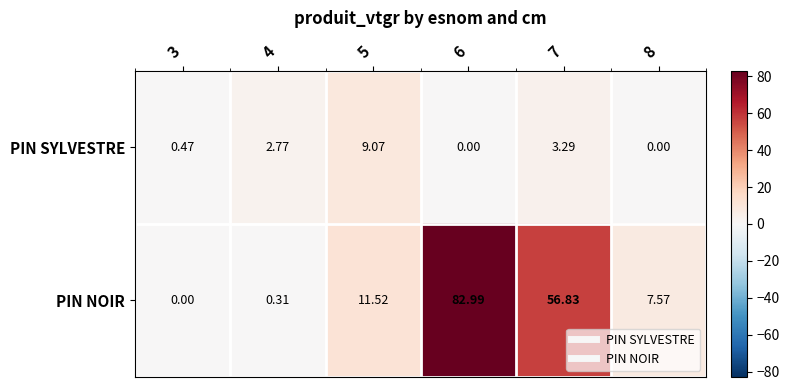

Is the value of PIN NOIR at 6 greater than the value of PIN SYLVESTRE at 8?

Yes